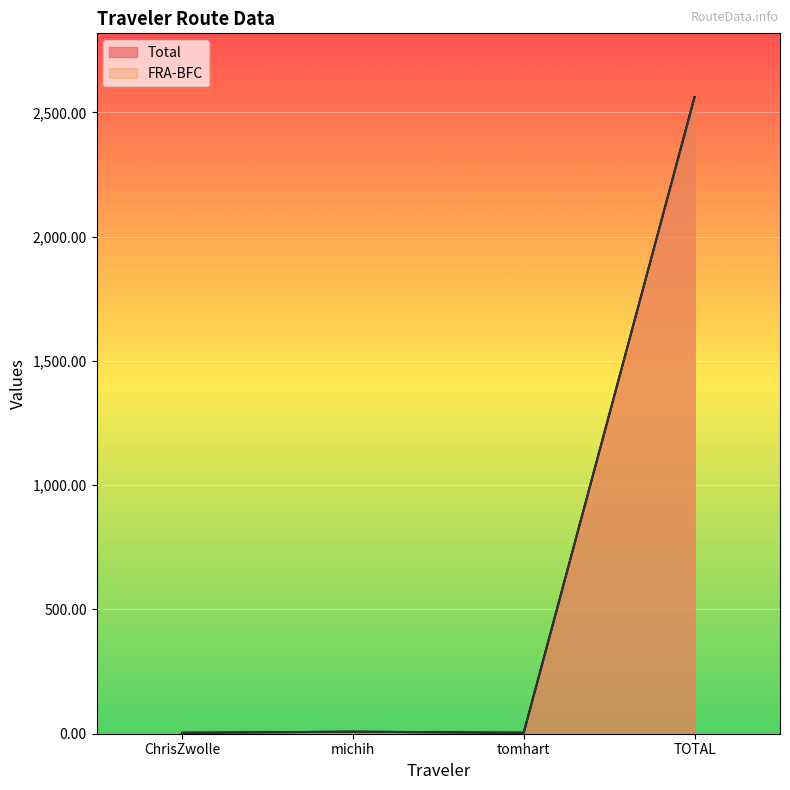

Which has a higher value, michih or ChrisZwolle?

michih